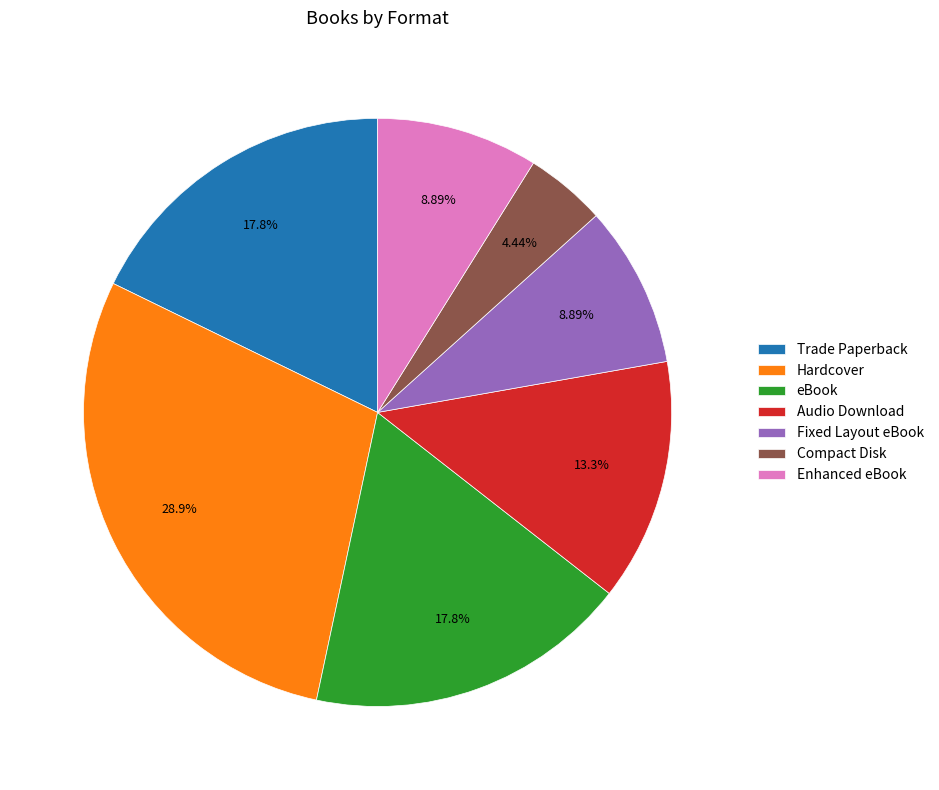

Which has a higher value, eBook or Fixed Layout eBook?

eBook